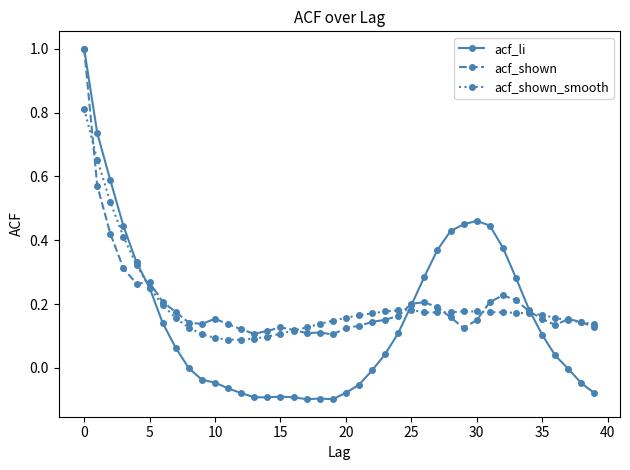

Which series has the largest range (max minus min)?

acf_li